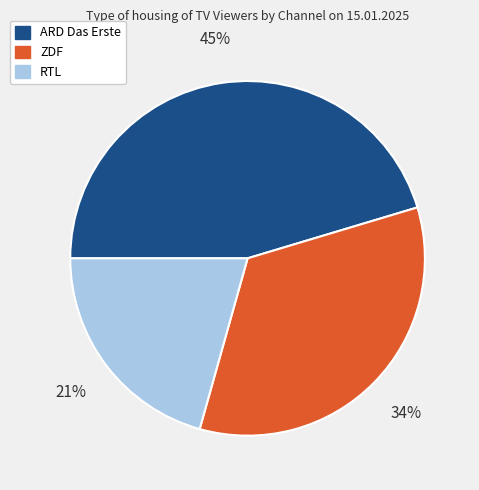

How many slices are in this pie chart?

3